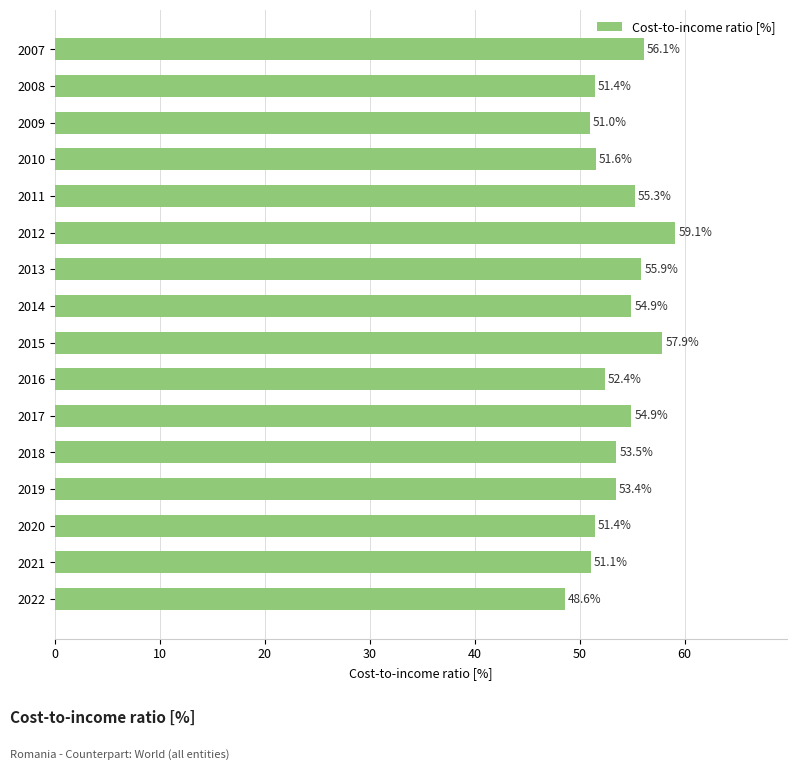

The value at 2015 is 57.9. True or false?

True